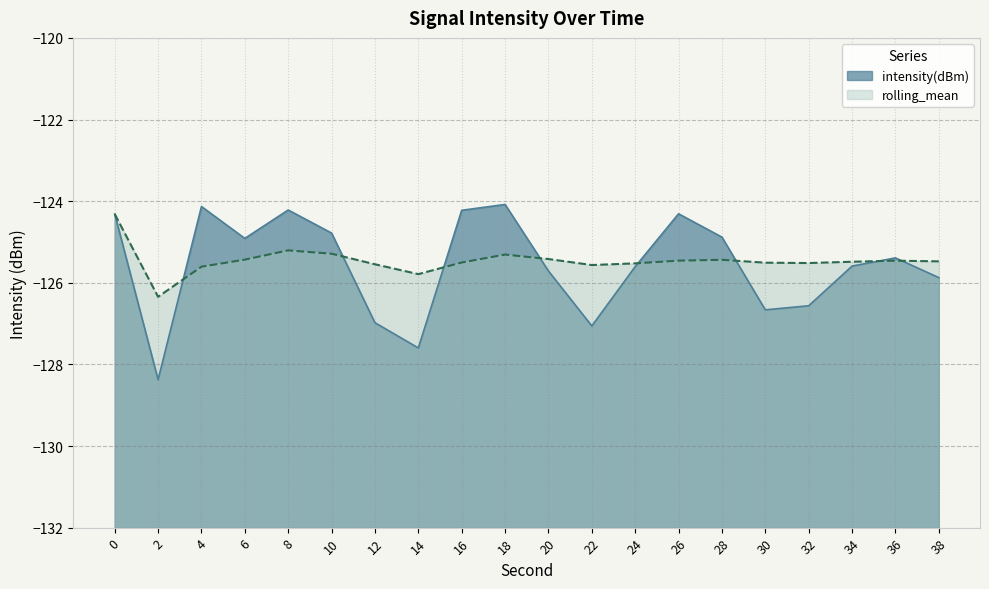

The rolling_mean series shows -124.3 at 0. True or false?

True